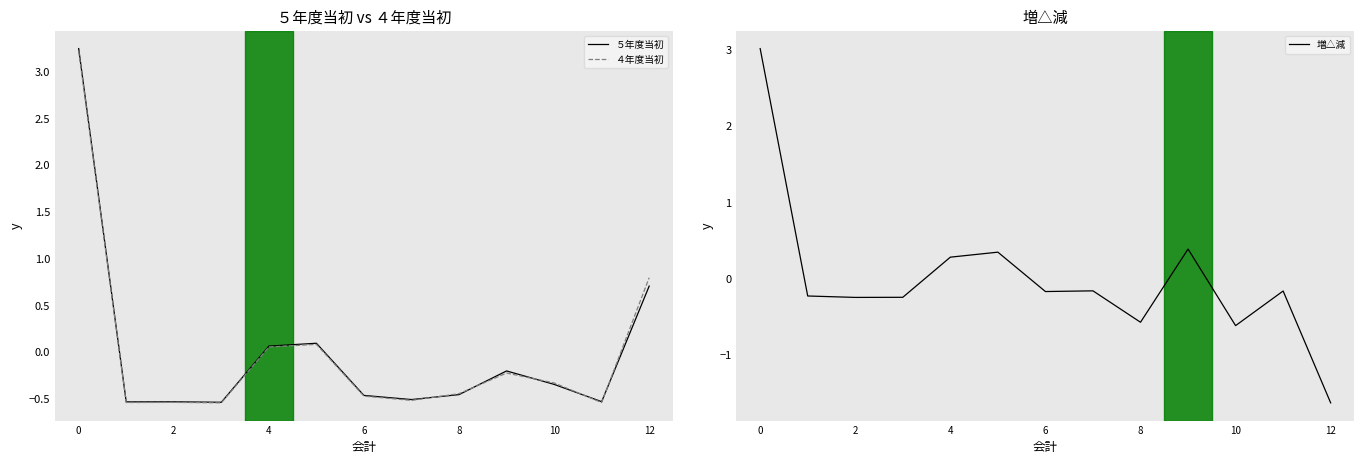

How many interior local peaks does the ４年度当初 series have?

3